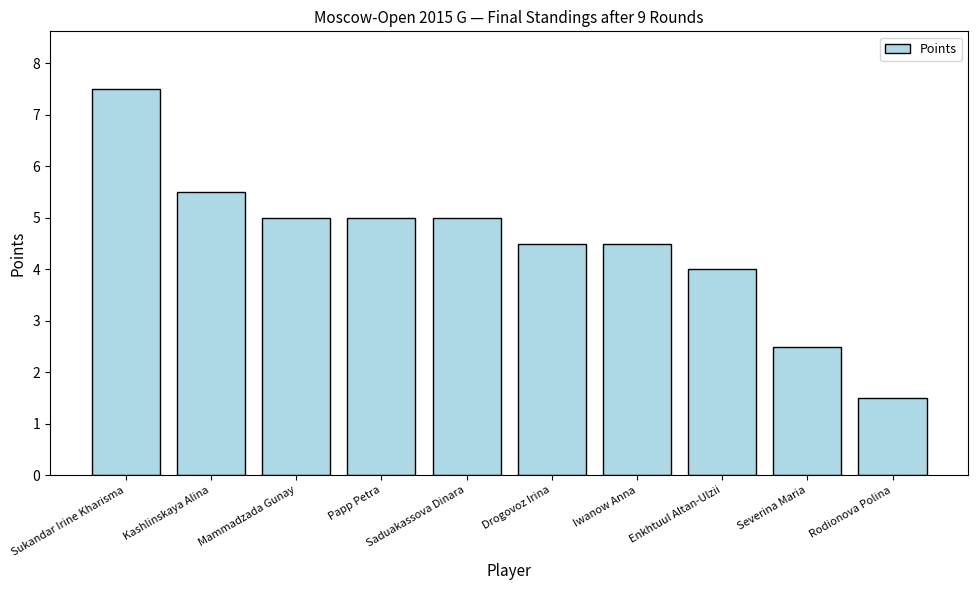

Reading left to right, transcribe all the data shown in this chart.

7.5	5.5	5.0	5.0	5.0	4.5	4.5	4.0	2.5	1.5